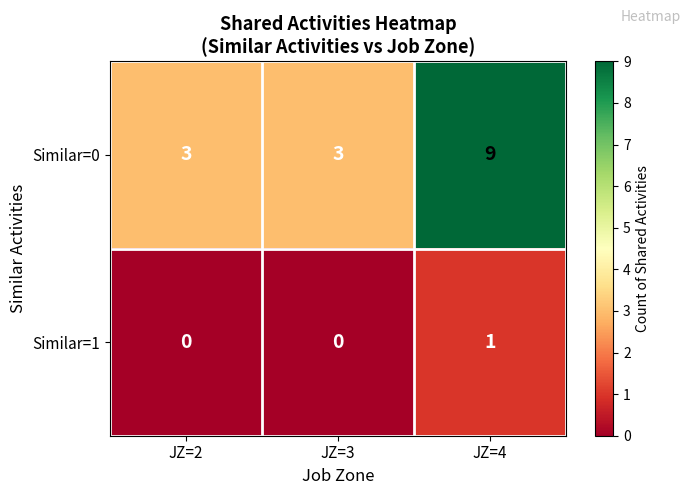

What is the sum of all Similar=0 values?

15